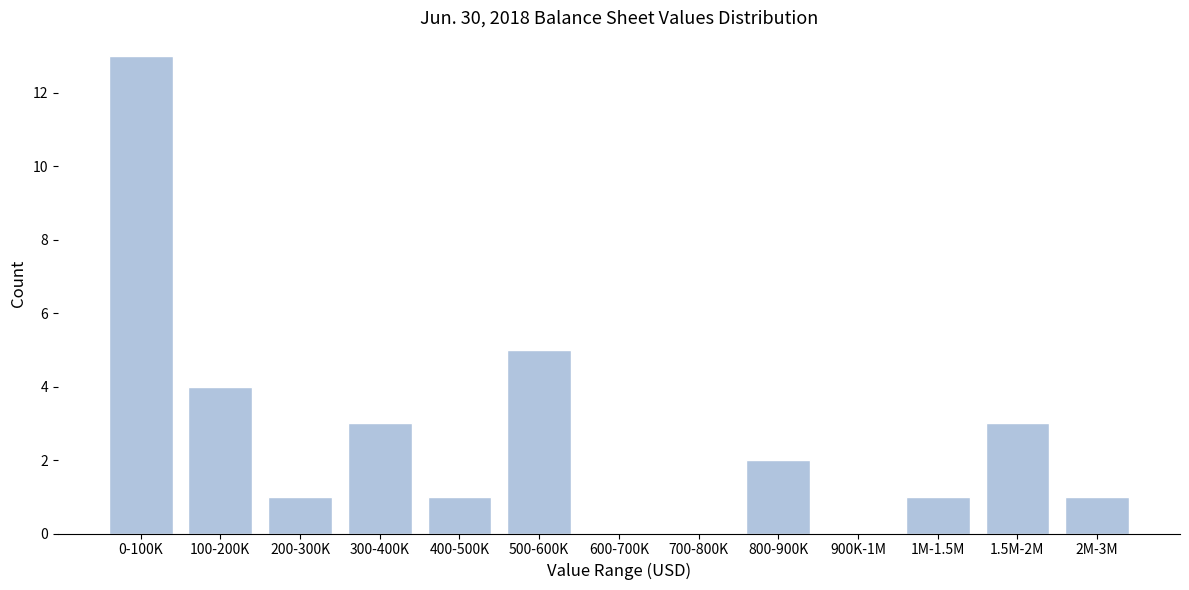

Reading left to right, extract all data points from this chart.

0-100K=13	100-200K=4	200-300K=1	300-400K=3	400-500K=1	500-600K=5	600-700K=0	700-800K=0	800-900K=2	900K-1M=0	1M-1.5M=1	1.5M-2M=3	2M-3M=1